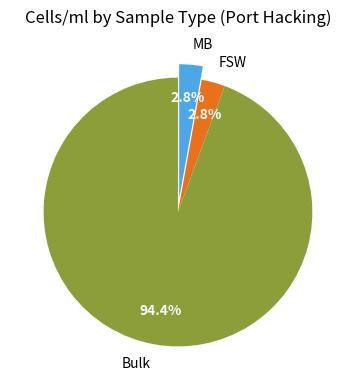

Which has a higher value, FSW or Bulk?

Bulk